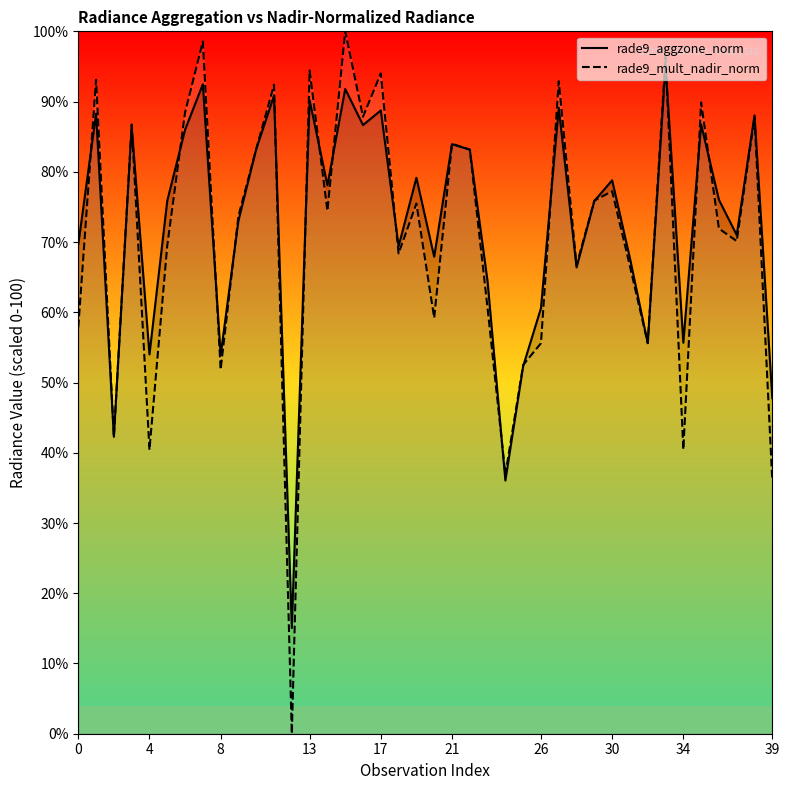

Which category has the highest value across all series?

15